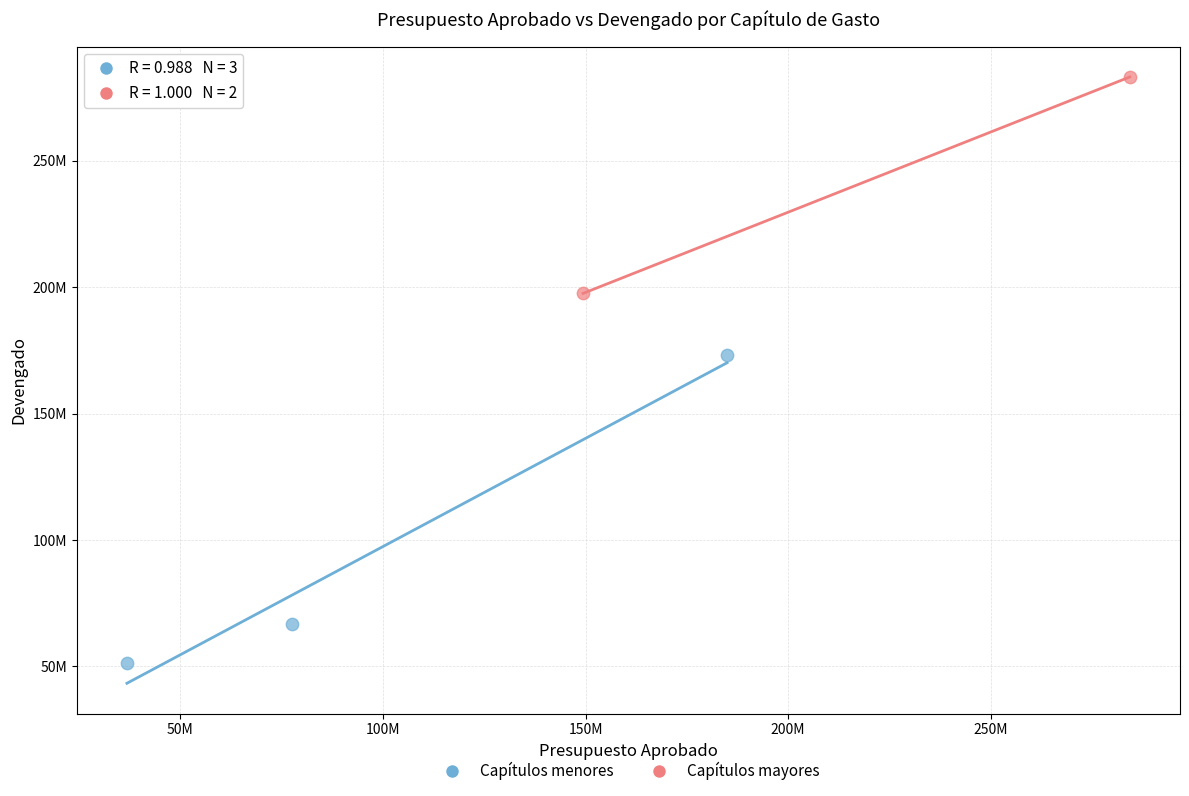

What are all the series names shown in the legend?

Capítulos menores, Capítulos mayores